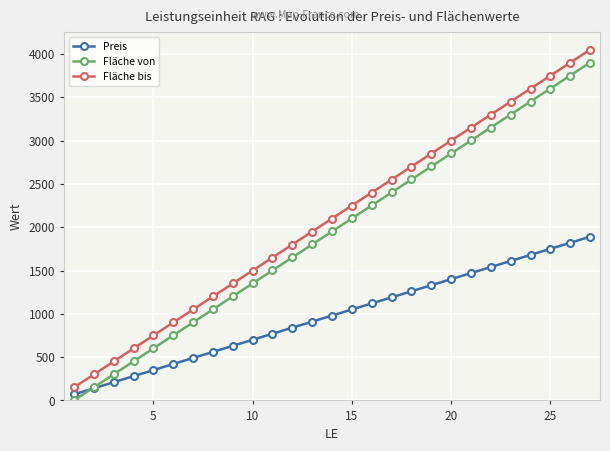

True or false: Fläche bis and Fläche von cross at least once.

False